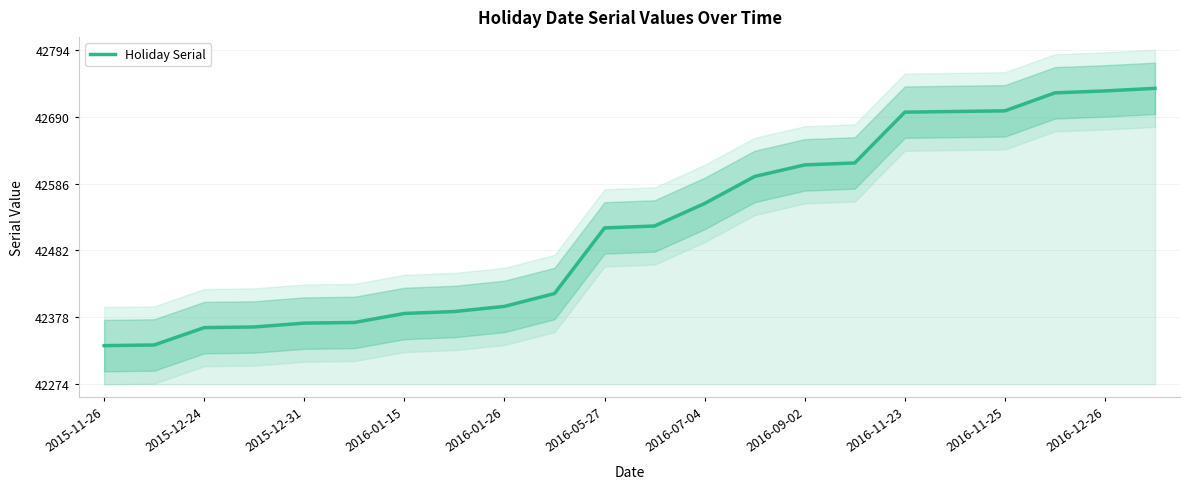

What is the minimum value for Holiday Serial?

42334